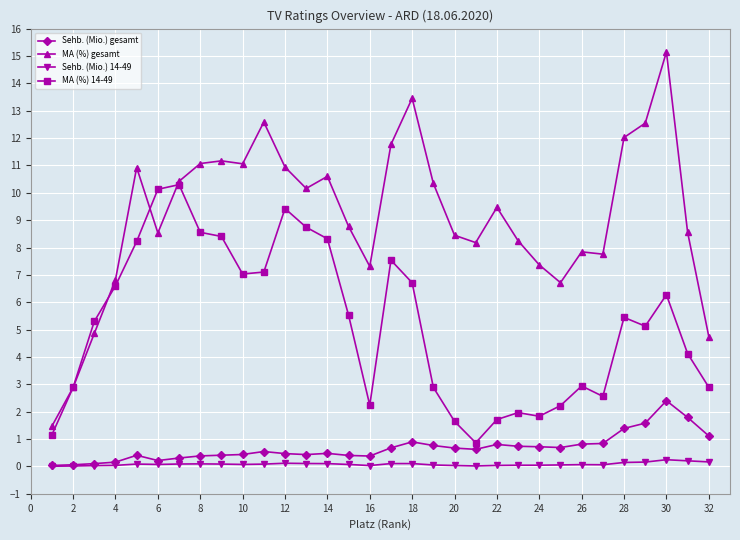

What is the value of the MA (%) gesamt point at the 12th from the left?

10.9